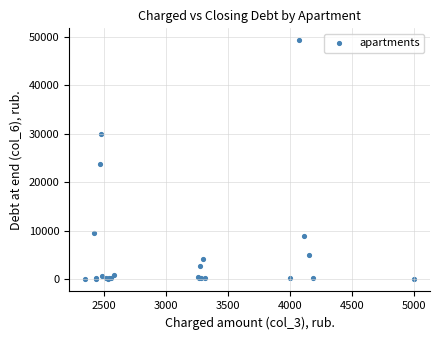

What Y value in the scatter plot is closest to 24655?

23895.6